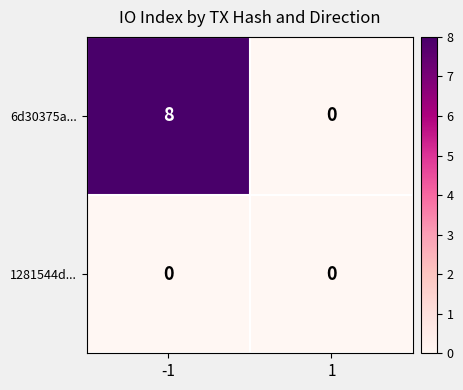

At how many categories does at least one series exceed 4?

1